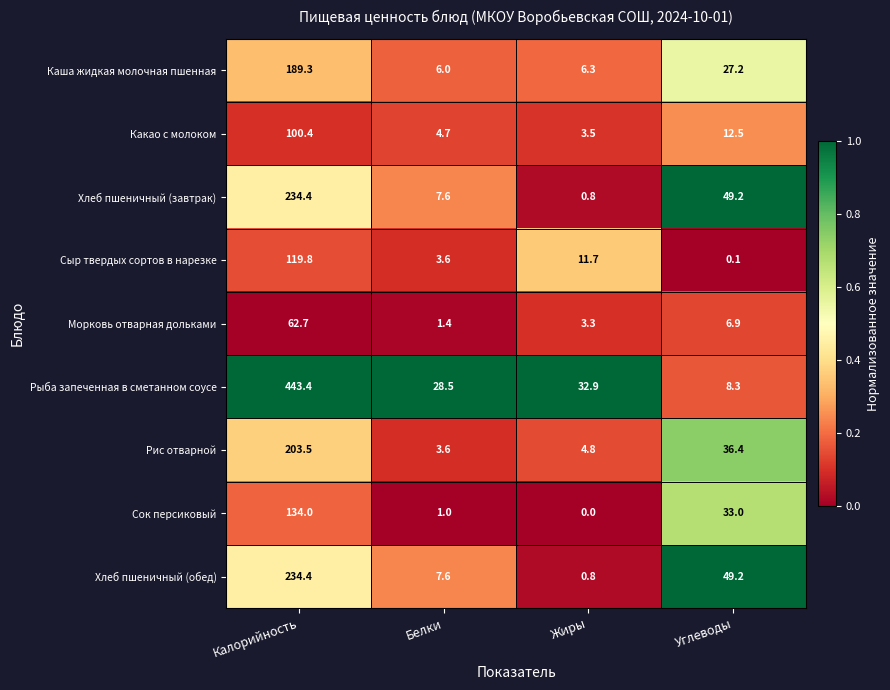

What is the spread (max minus min) of values at Белки?

27.5